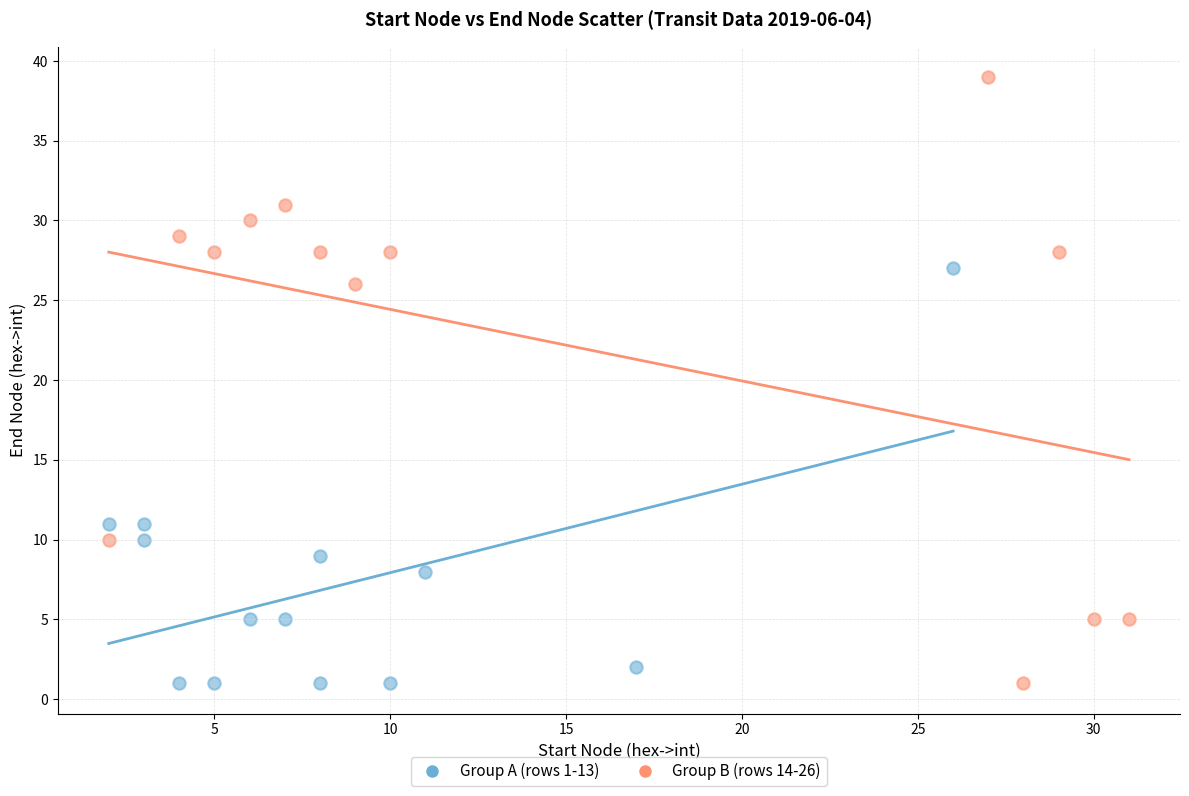

Which series has the widest spread of Y values?

Group B (rows 14-26)